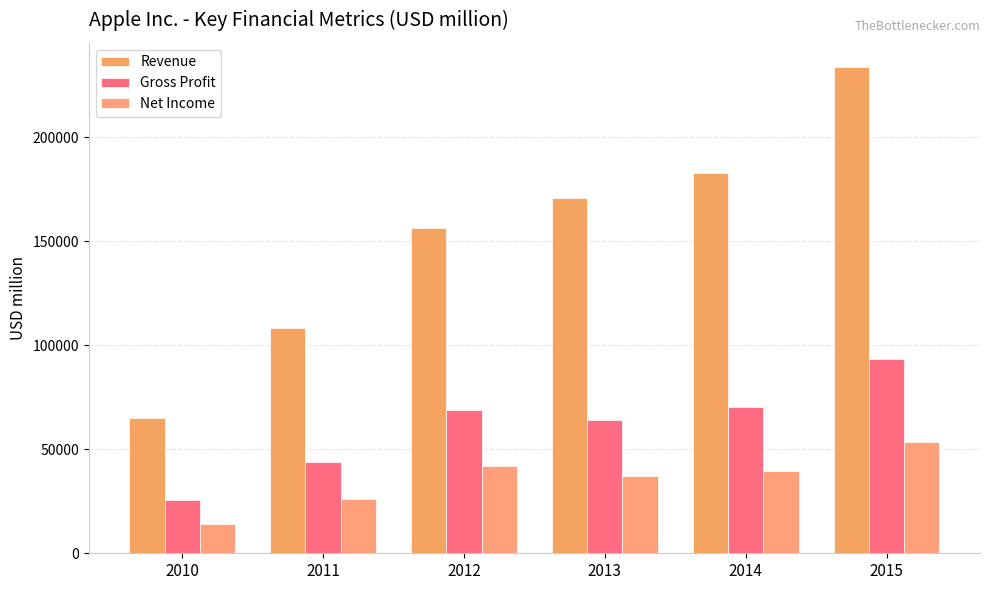

What are all the series names shown in the legend?

Revenue, Gross Profit, Net Income